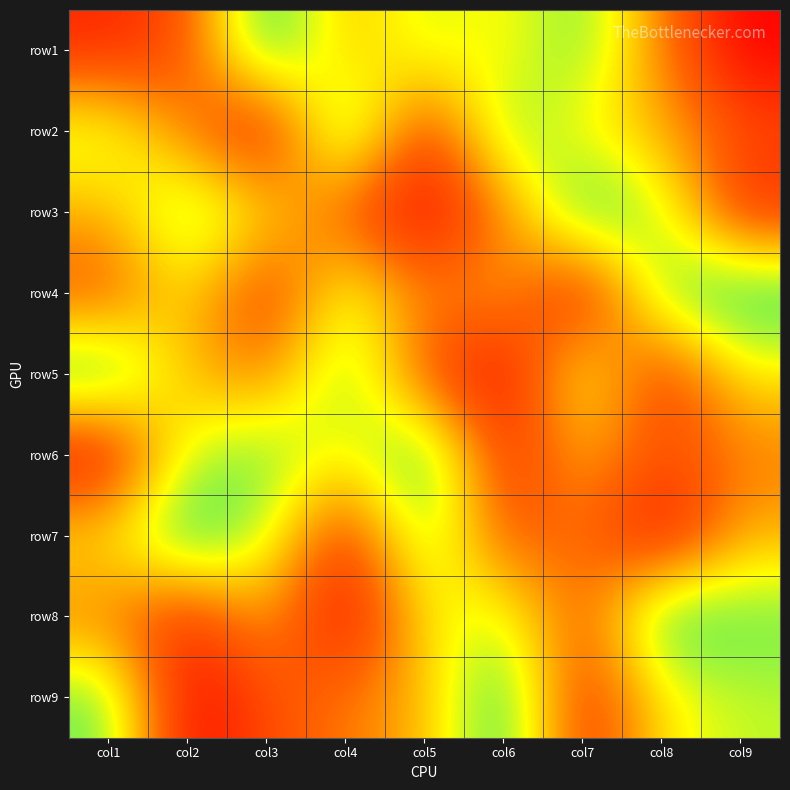

Rank the series by their maximum value, from highest to lowest.

row1, row2, row3, row4, row5, row6, row7, row8, row9